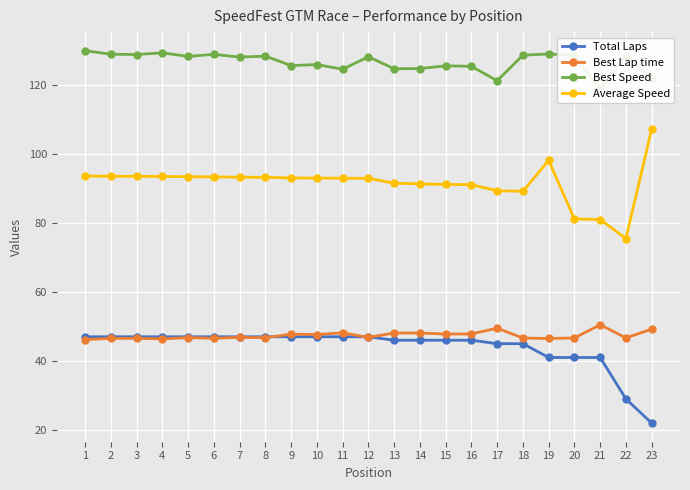

Reading left to right, list all the values displayed in this chart.

Total Laps: 1=47.0	2=47.0	3=47.0	4=47.0	5=47.0	6=47.0	7=47.0	8=47.0	9=47.0	10=47.0	11=47.0	12=47.0	13=46.0	14=46.0	15=46.0	16=46.0	17=45.0	18=45.0	19=41.0	20=41.0	21=41.0	22=29.0	23=22.0
Best Lap time: 1=46.2	2=46.5	3=46.6	4=46.4	5=46.8	6=46.5	7=46.8	8=46.7	9=47.7	10=47.6	11=48.2	12=46.8	13=48.1	14=48.1	15=47.8	16=47.8	17=49.5	18=46.6	19=46.5	20=46.7	21=50.5	22=46.7	23=49.2
Best Speed: 1=129.8	2=128.8	3=128.7	4=129.2	5=128.2	6=128.8	7=128.0	8=128.3	9=125.5	10=125.8	11=124.5	12=128.1	13=124.6	14=124.7	15=125.4	16=125.3	17=121.1	18=128.5	19=128.9	20=128.5	21=118.7	22=128.4	23=121.8
Average Speed: 1=93.5	2=93.5	3=93.5	4=93.4	5=93.4	6=93.3	7=93.2	8=93.2	9=93.0	10=93.0	11=92.9	12=92.9	13=91.5	14=91.3	15=91.1	16=91.0	17=89.3	18=89.1	19=98.1	20=81.1	21=81.0	22=75.4	23=107.1